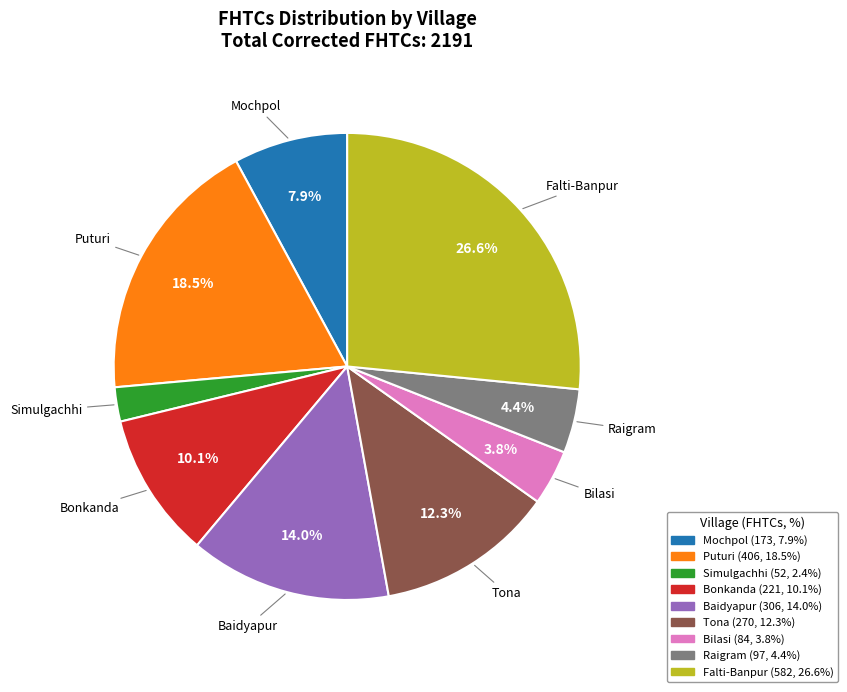

Rank the categories by value from lowest to highest.

Simulgachhi, Bilasi, Raigram, Mochpol, Bonkanda, Tona, Baidyapur, Puturi, Falti-Banpur